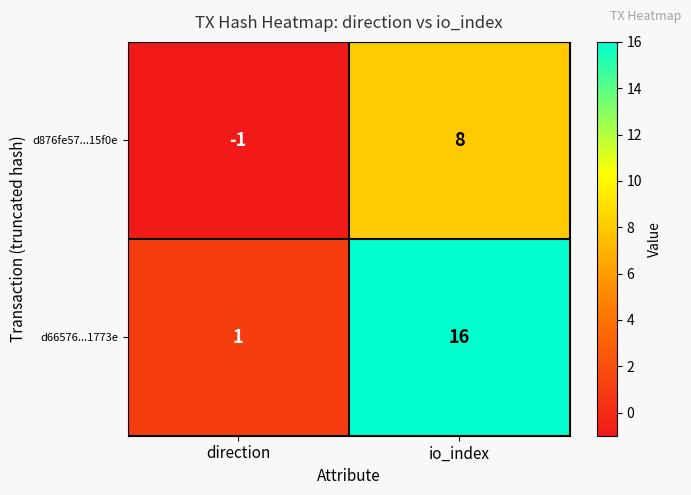

What is the sum of all d876fe57...15f0e values?

7